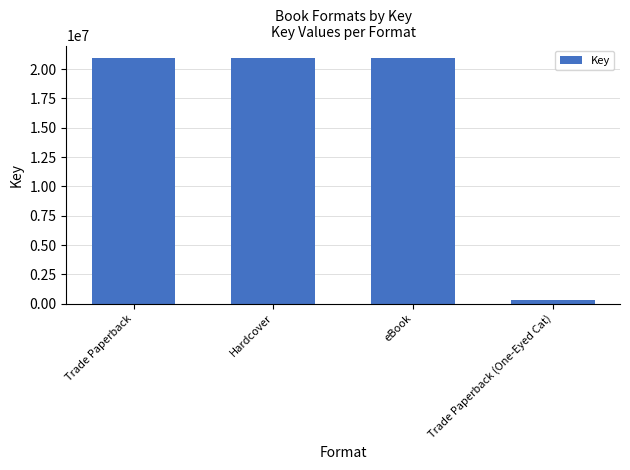

What is the label of the 4th bar from the right?

Trade Paperback